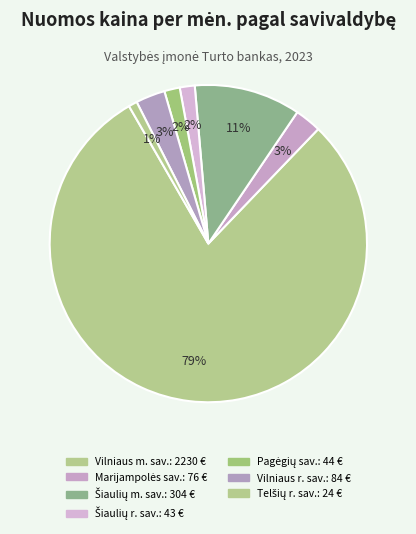

How many segments does this pie chart have?

7